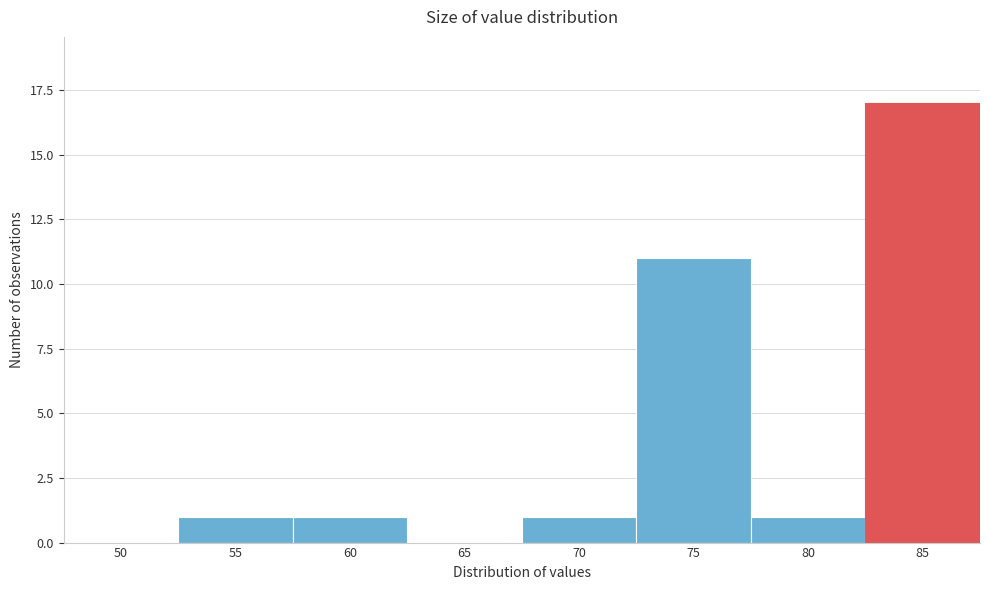

Reading left to right, list all the values displayed in this chart.

50=0	55=1	60=1	65=0	70=1	75=11	80=1	85=17